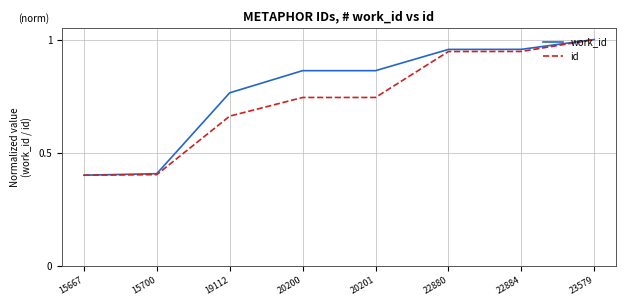

The value of id at 23579 is 1.8. True or false?

False